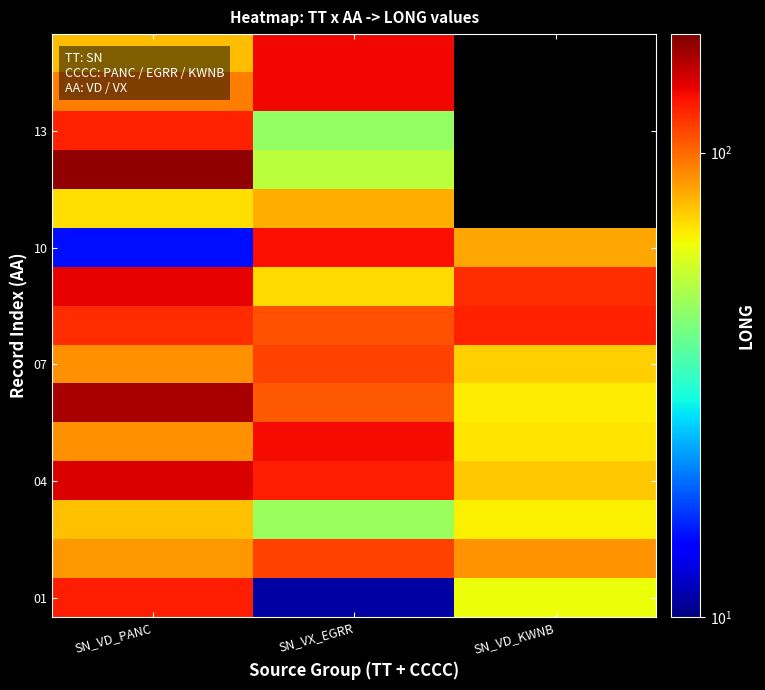

At how many categories does at least one series exceed 120?

3